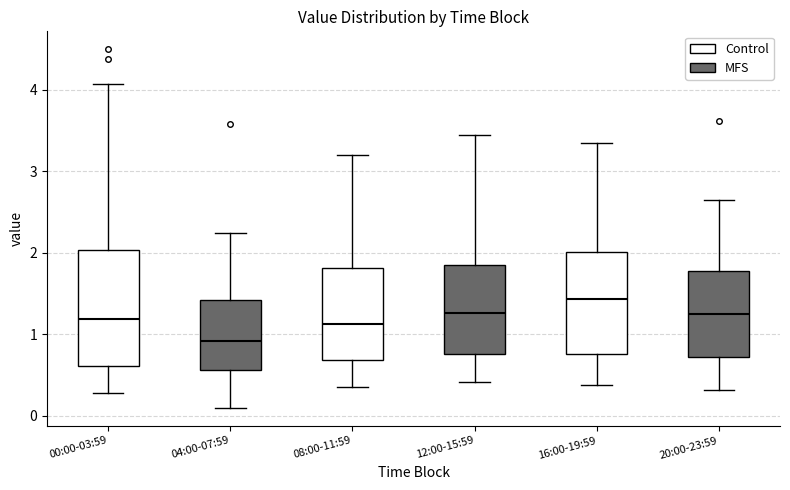

Comparing the boxes themselves (not the whiskers), which one is the tallest?

00:00-03:59